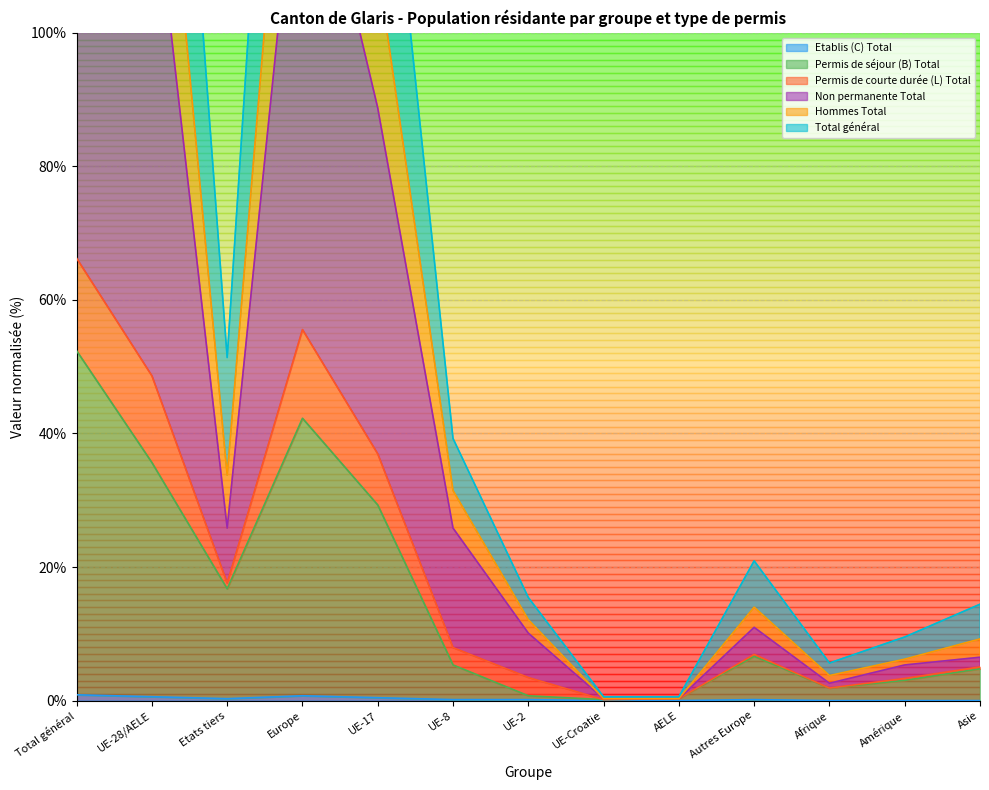

Does the chart display data point markers on the line(s)?

No